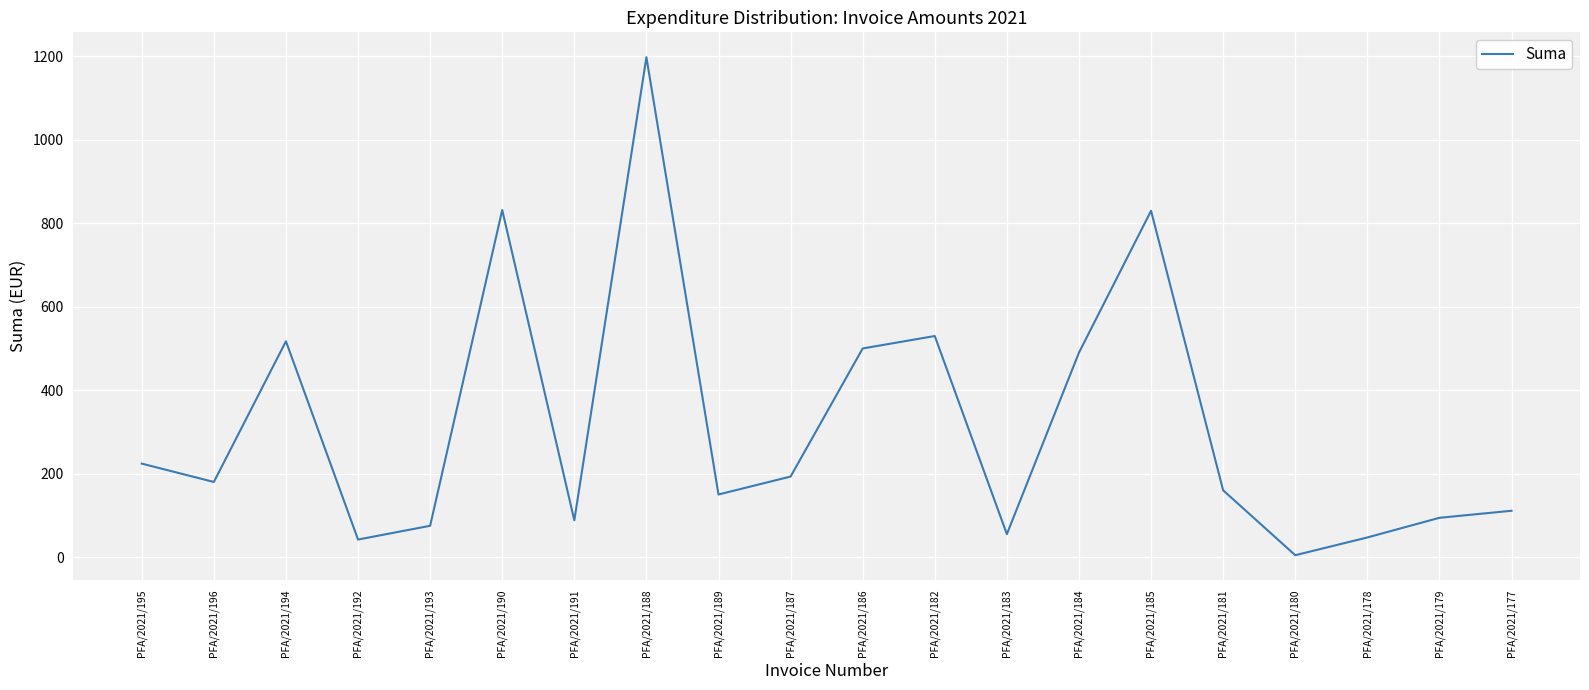

True or false: there are more than 2 points higher than both neighbors.

True